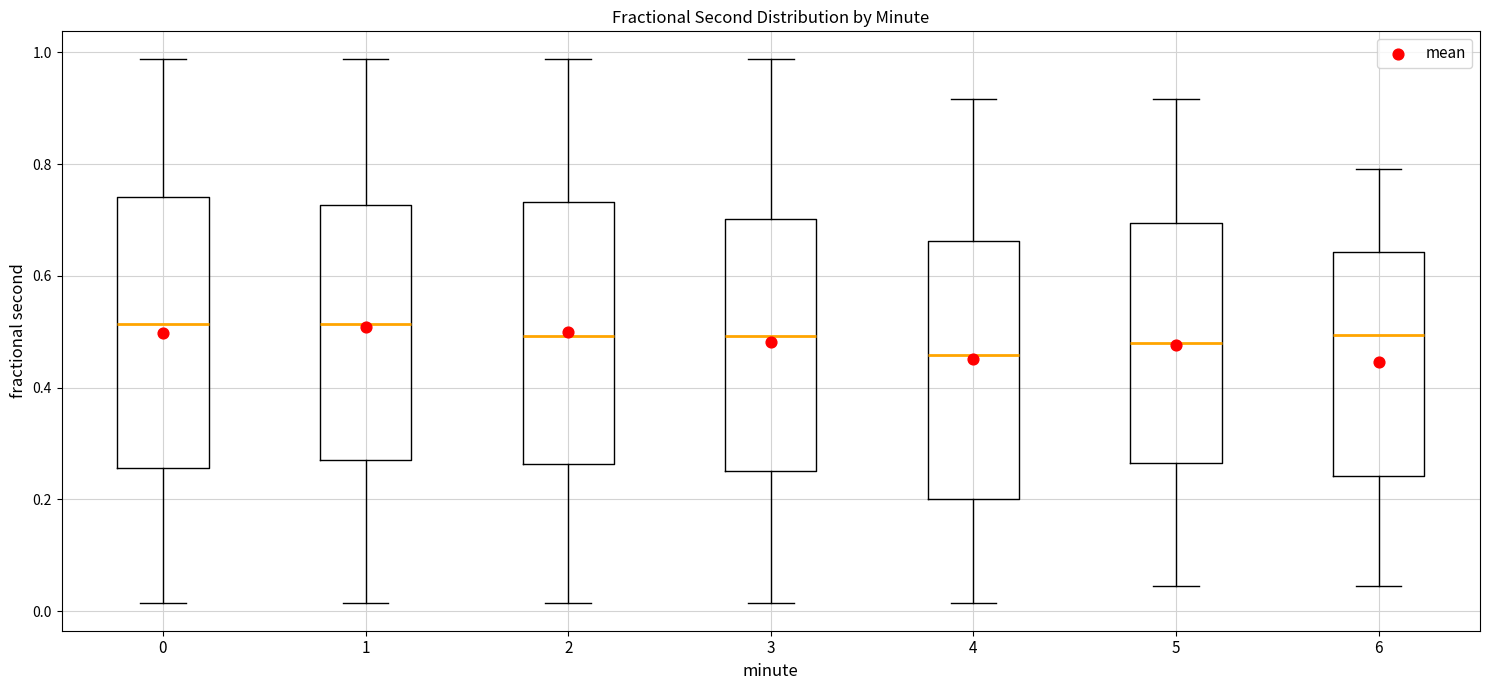

Reading left to right, read every box against the y-axis: the position of its median line, the range the box covers, and the ends of its whiskers. The values are not printed on the chart, so give them approximately, as read against the axis.

0: median 0.52, box 0.26 to 0.74, whiskers 0.02 to 0.98
1: median 0.52, box 0.28 to 0.72, whiskers 0.02 to 0.98
2: median 0.50, box 0.26 to 0.74, whiskers 0.02 to 0.98
3: median 0.50, box 0.26 to 0.70, whiskers 0.02 to 0.98
4: median 0.46, box 0.20 to 0.66, whiskers 0.02 to 0.92
5: median 0.48, box 0.26 to 0.70, whiskers 0.04 to 0.92
6: median 0.50, box 0.24 to 0.64, whiskers 0.04 to 0.80